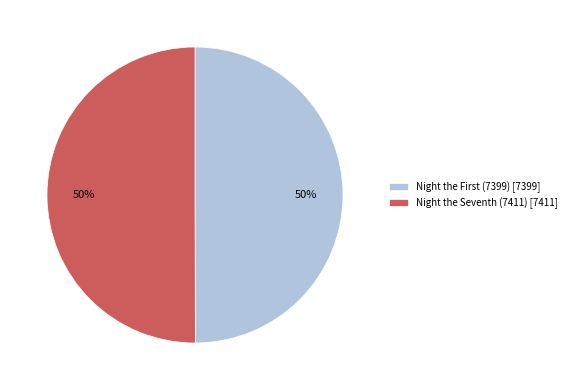

True or false: Night the Seventh (7411) [7411] accounts for 50% of the total.

True